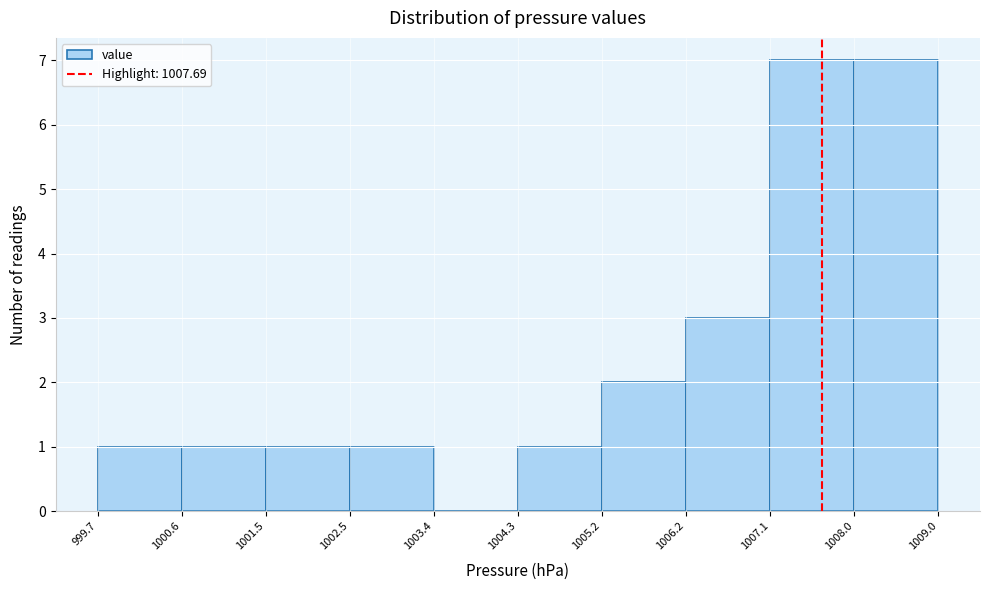

Reading left to right, transcribe this chart: for each bar, give the range it covers on the x-axis and its height. The values are not printed on the chart, so give them approximately, as read against the axis.

999.7 to 1000.6: 1
1000.6 to 1001.5: 1
1001.5 to 1002.5: 1
1002.5 to 1003.4: 1
1003.4 to 1004.3: 0
1004.3 to 1005.2: 1
1005.2 to 1006.2: 2
1006.2 to 1007.1: 3
1007.1 to 1008.0: 7
1008.0 to 1009.0: 7